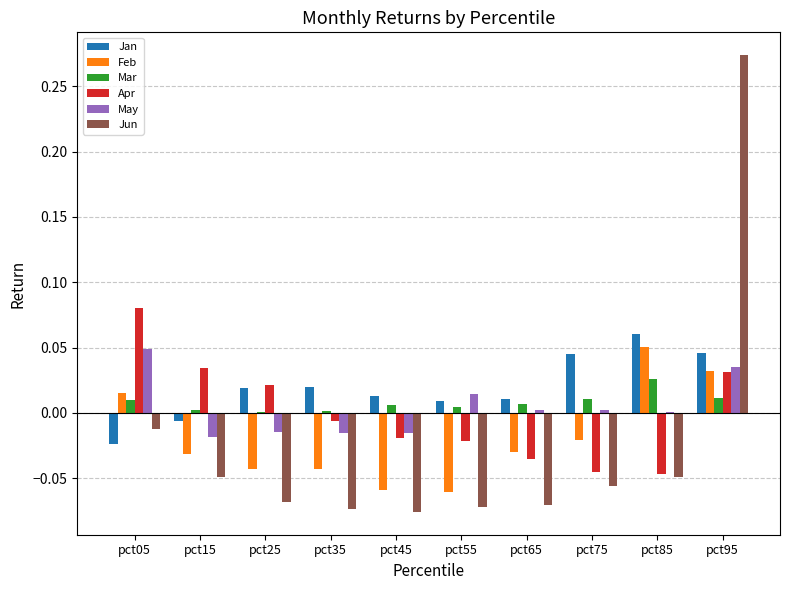

The May series shows 0.0 at pct55. True or false?

True